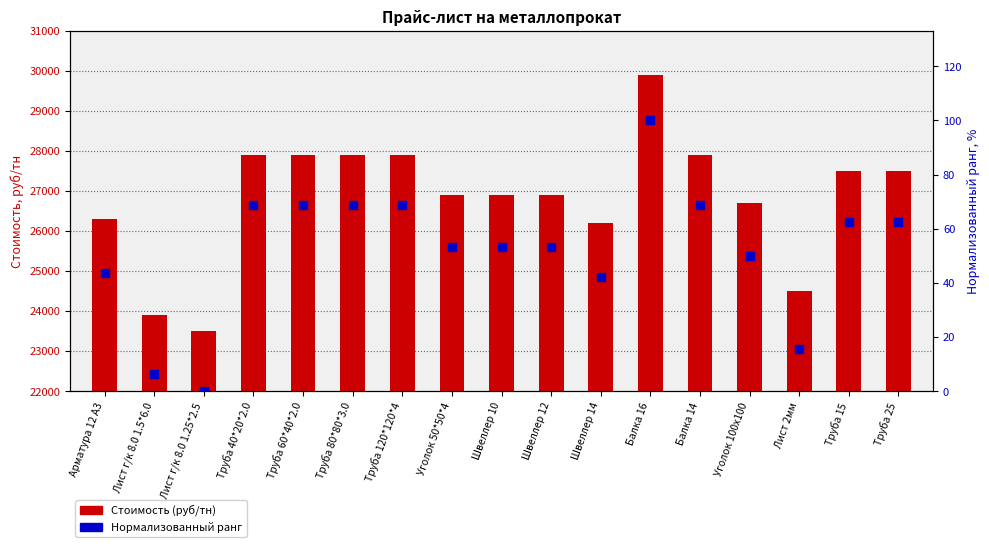

Which series has the widest spread of Y values?

Стоимость (руб/тн)